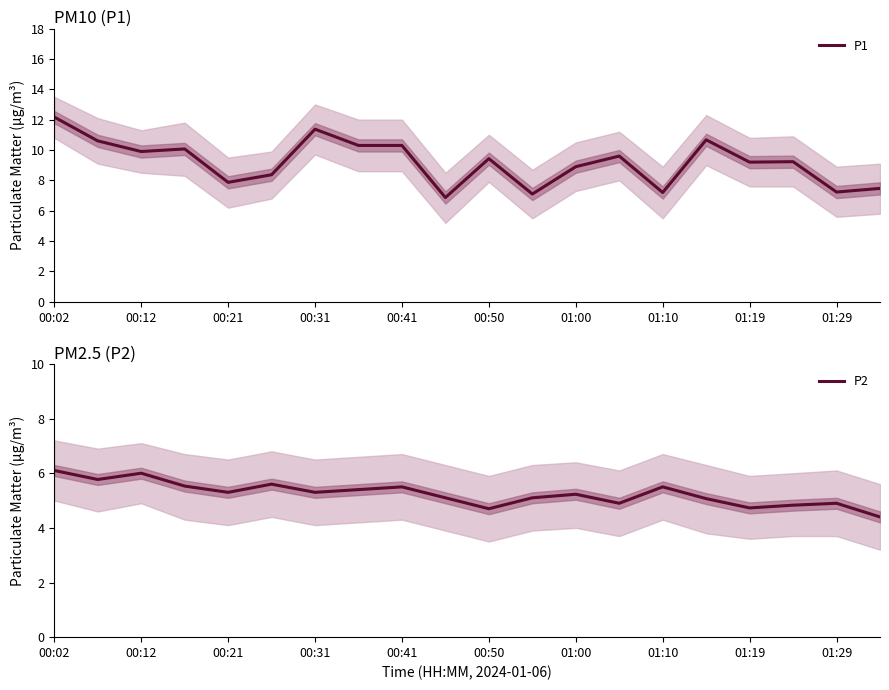

The value of P1 at 00:21 is 7.9. True or false?

True